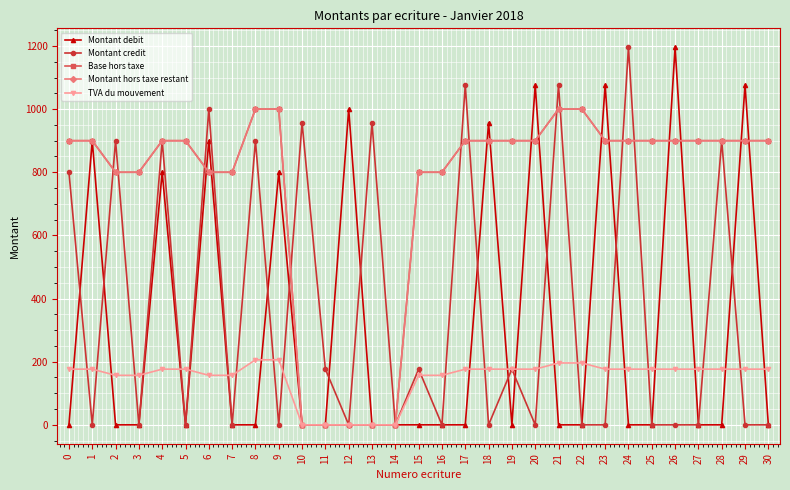

Does the chart have visible grid lines?

Yes